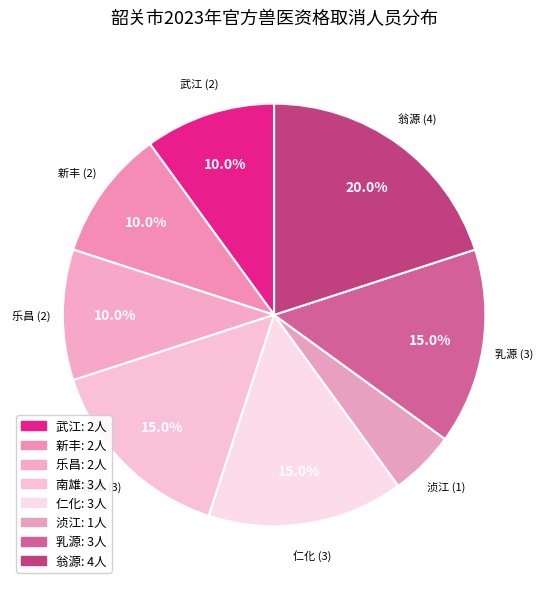

To the nearest percent, what is the average slice percentage?

12%